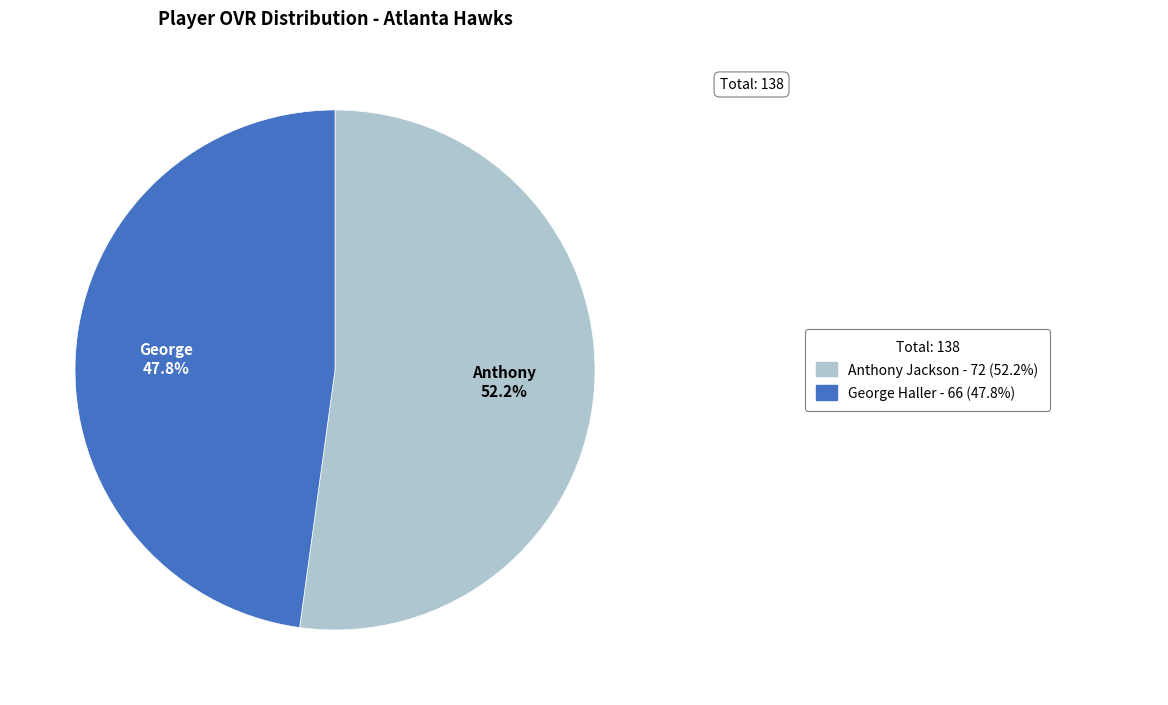

Is there any slice that represents more than half of the pie?

Yes